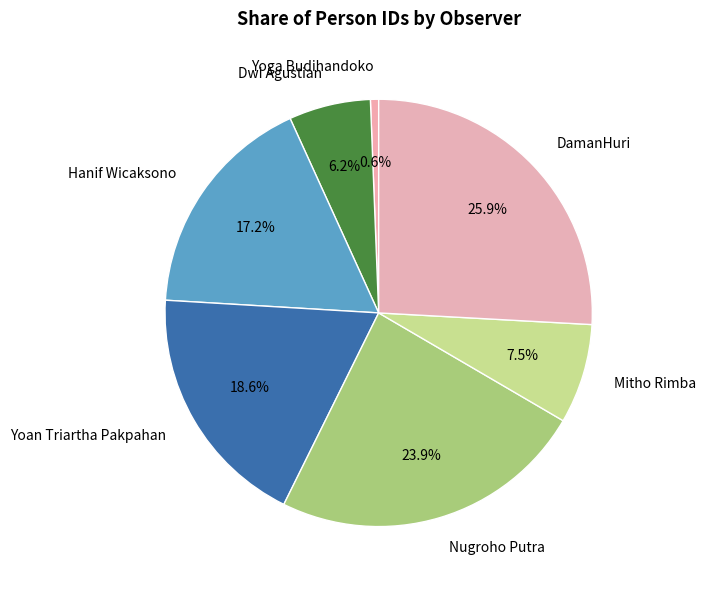

Is there a majority slice in this chart?

No